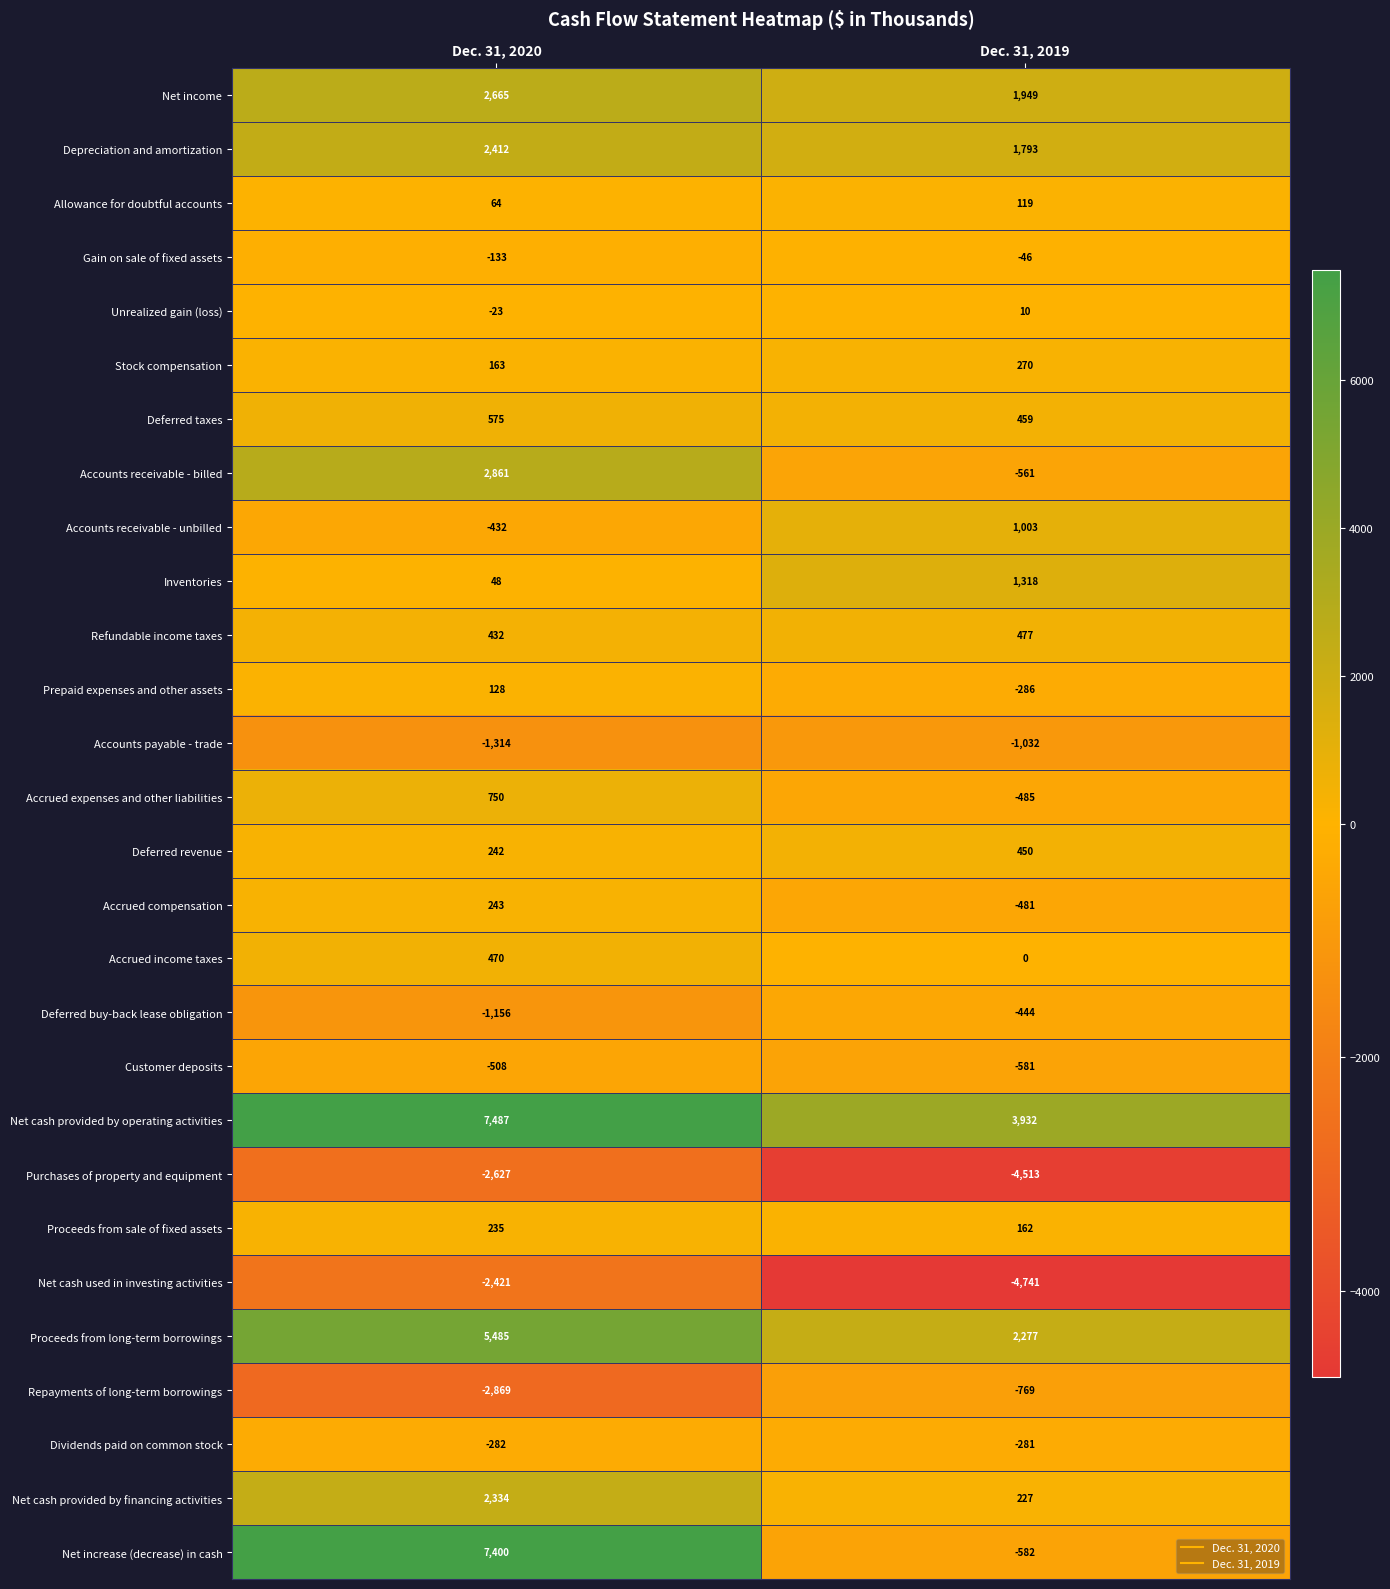

Which series has the largest total across all categories?

Net cash provided by operating activities